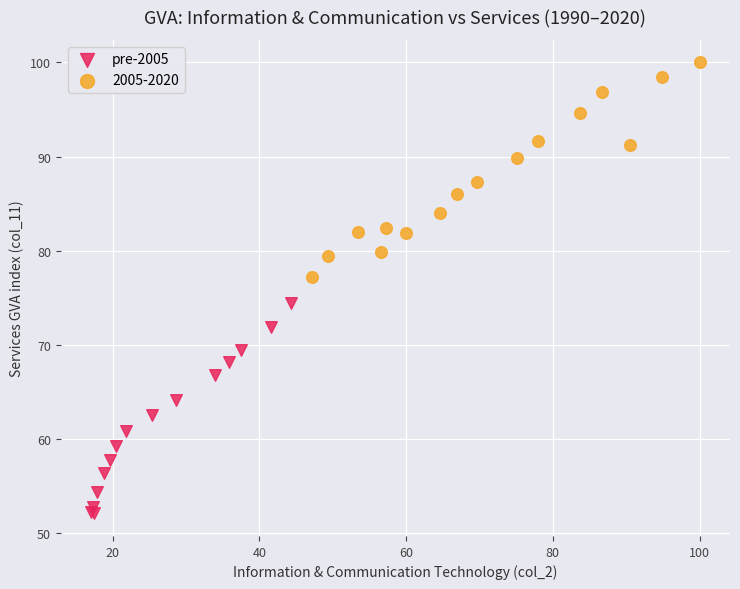

Which series reaches the maximum Y coordinate?

2005-2020